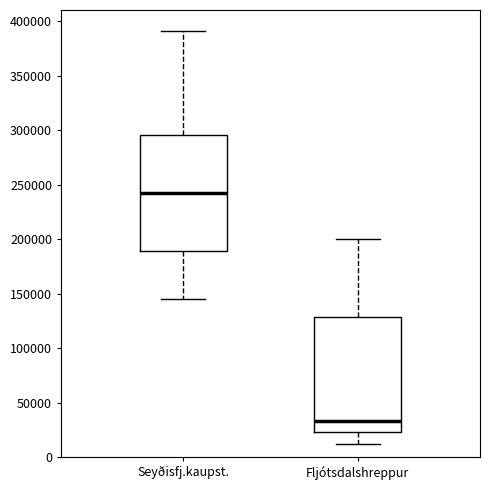

Reading left to right, transcribe this box plot: for each box, give where its median line is, the range the box spans, and where its two whiskers end, as read against the y-axis. The values are not printed on the chart, so give them approximately, as read against the axis.

Seyðisfj.kaupst.: median 240000, box 190000 to 295000, whiskers 145000 to 390000
Fljótsdalshreppur: median 35000, box 25000 to 130000, whiskers 10000 to 200000